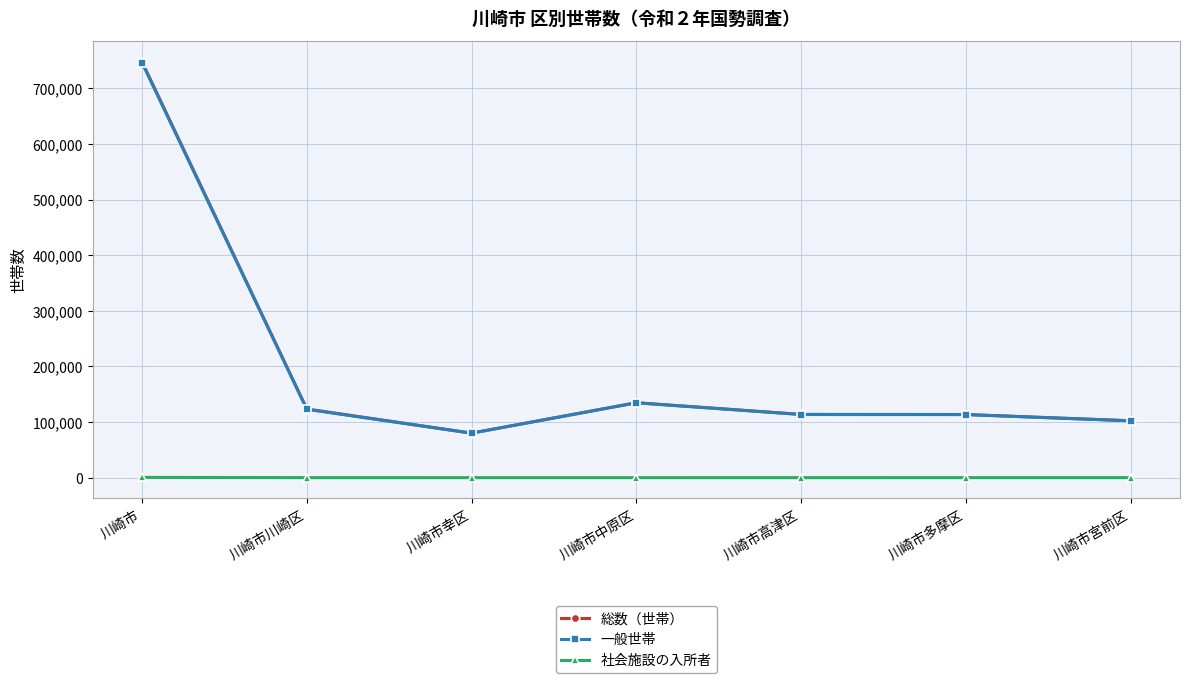

What value does the 総数（世帯） series have at 川崎市中原区, to the nearest 100?

134800